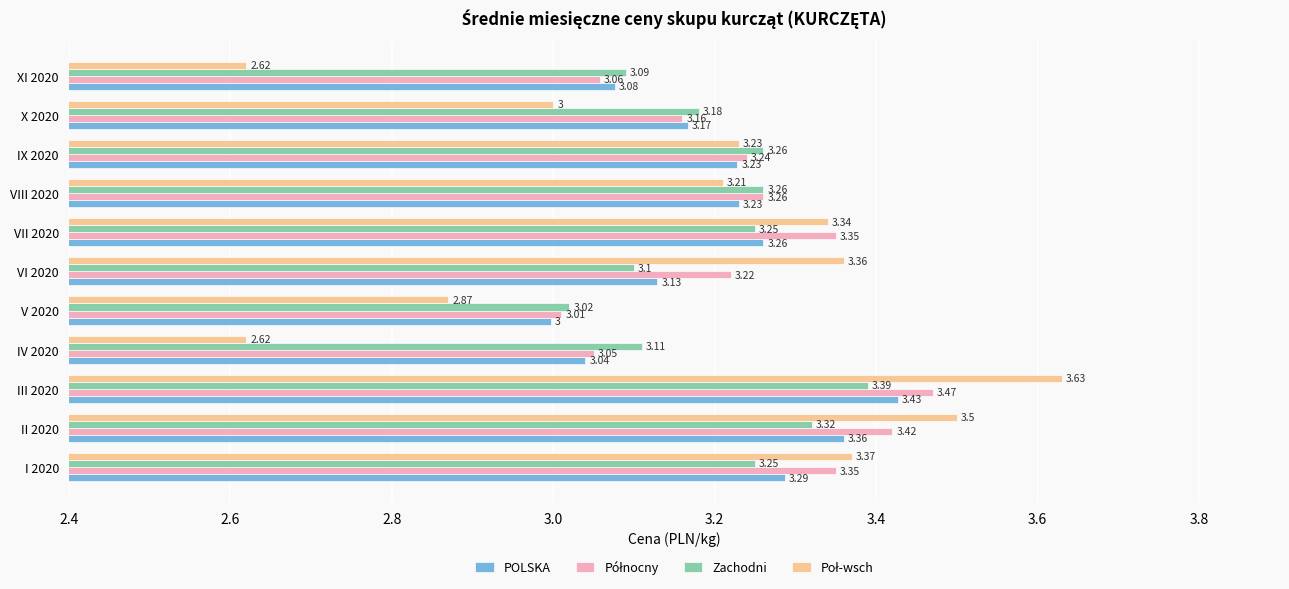

What is the difference between the second highest and second lowest values in the POLSKA series?

0.3